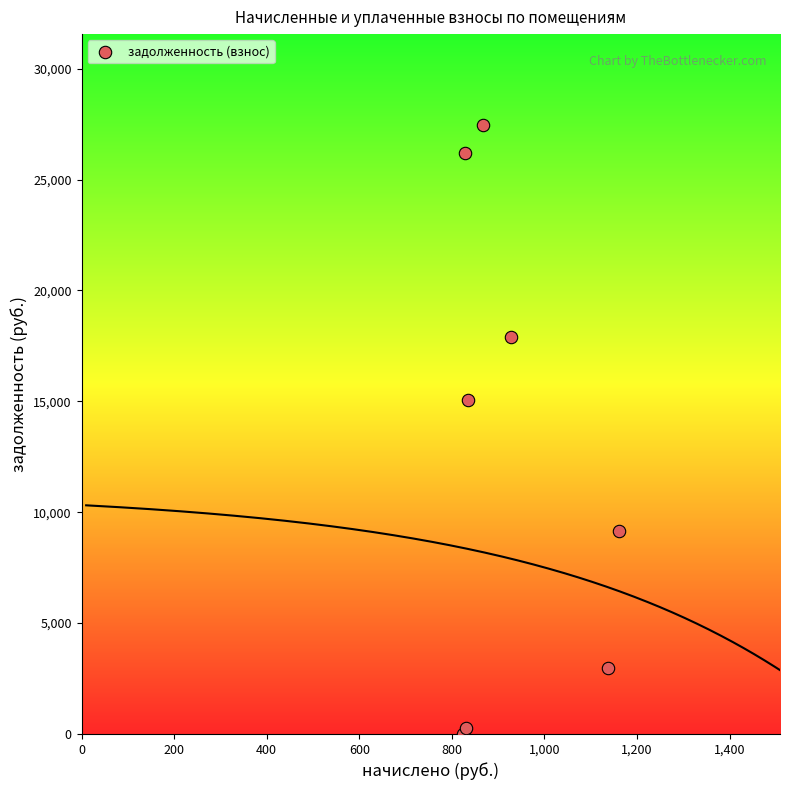

What Y value in the scatter plot is closest to 13722?

15048.1